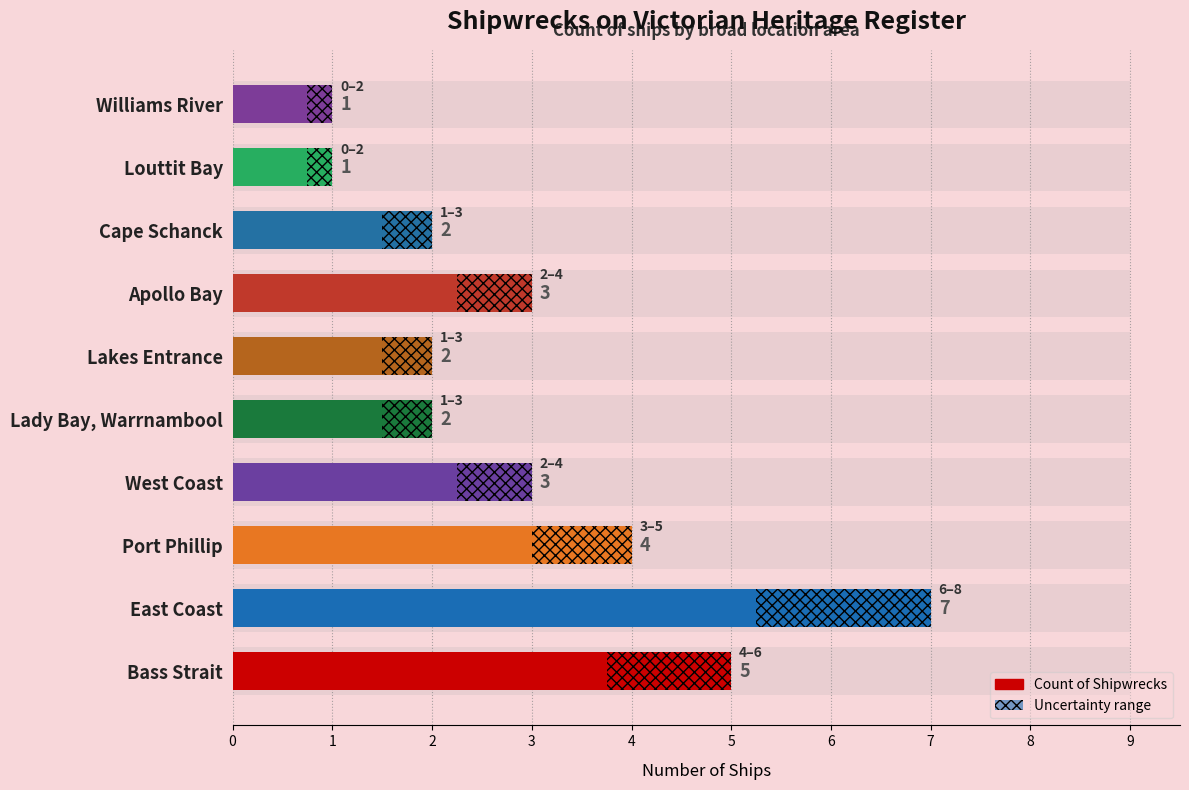

How many values are between 2 and 4?

6